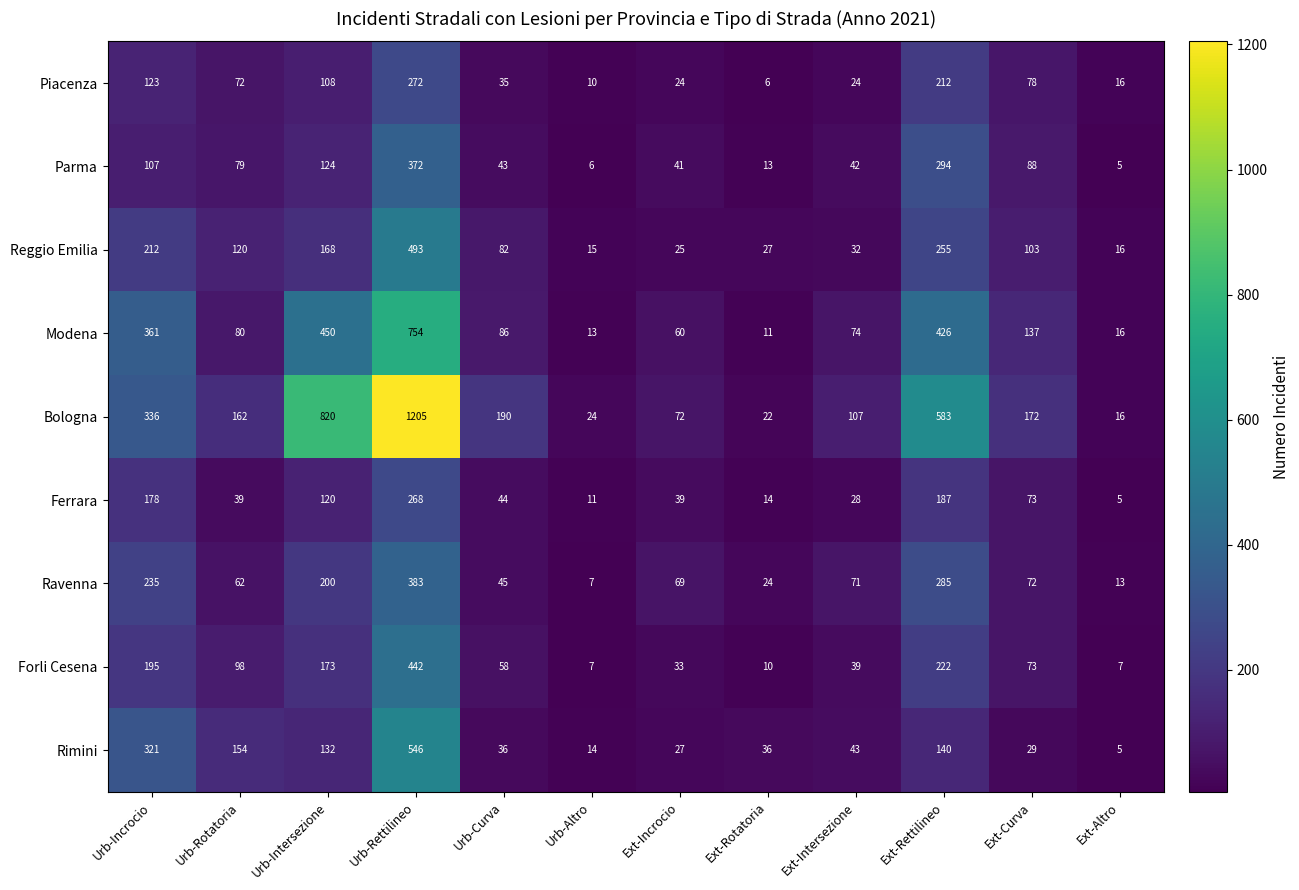

Which label corresponds to the smallest value in the chart?

Ext-Altro